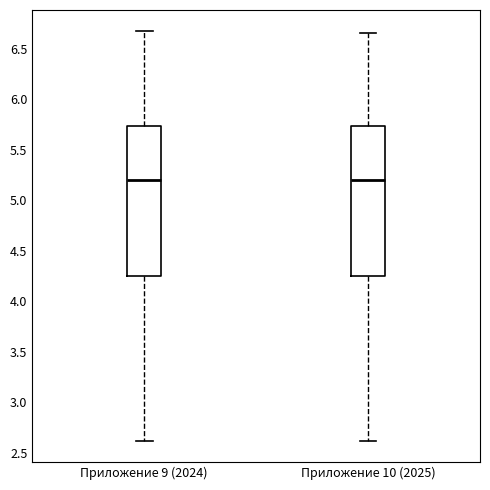

Reading left to right, transcribe this box plot: for each box, give where its median line is, the range the box spans, and where its two whiskers end, as read against the y-axis. The values are not printed on the chart, so give them approximately, as read against the axis.

Приложение 9 (2024): median 5.20, box 4.25 to 5.75, whiskers 2.60 to 6.70
Приложение 10 (2025): median 5.20, box 4.25 to 5.75, whiskers 2.60 to 6.65